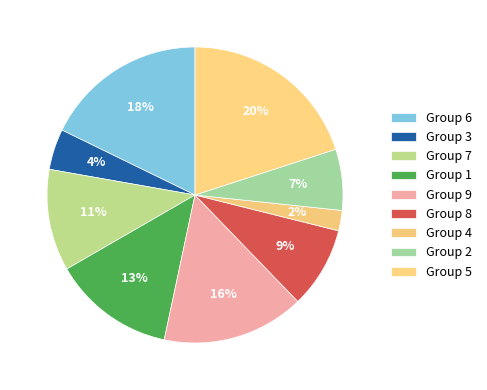

How many slices are in this pie chart?

9